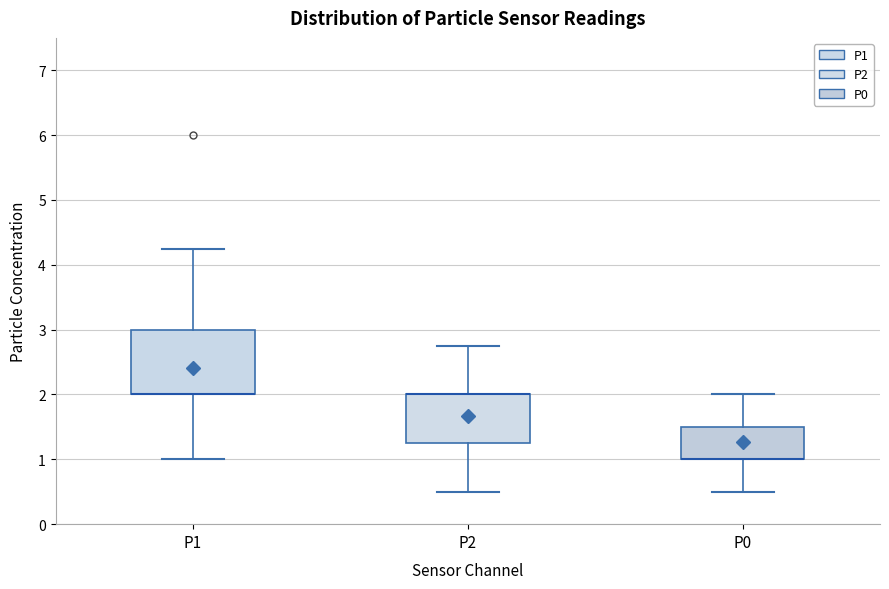

Which box is the tallest, from its lower edge to its upper edge?

P1